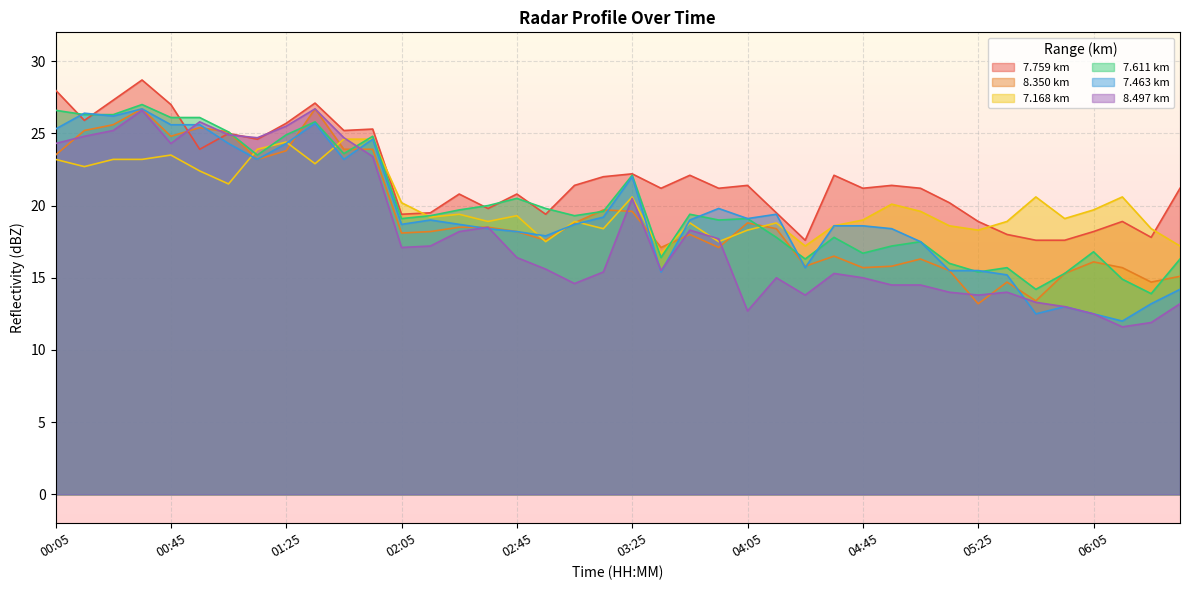

Rank the categories by 7.463 value from lowest to highest.

06:15, 05:45, 06:05, 05:55, 06:25, 06:35, 05:35, 03:35, 05:15, 05:25, 04:25, 05:05, 02:55, 02:45, 02:35, 04:55, 04:35, 04:45, 02:05, 02:25, 03:05, 02:15, 03:45, 04:05, 03:15, 04:15, 03:55, 03:25, 01:15, 01:45, 01:05, 01:25, 01:55, 00:05, 00:45, 00:55, 01:35, 00:25, 00:15, 00:35